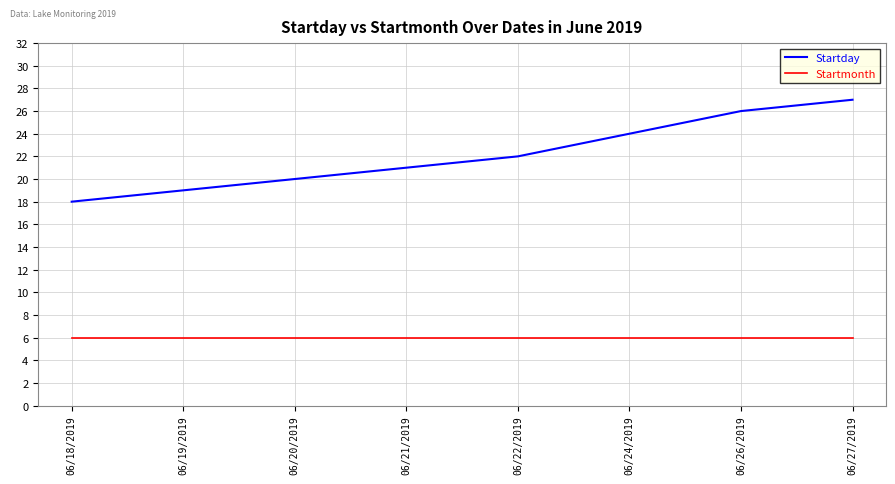

What value does the Startmonth series have at 06/26/2019?

6